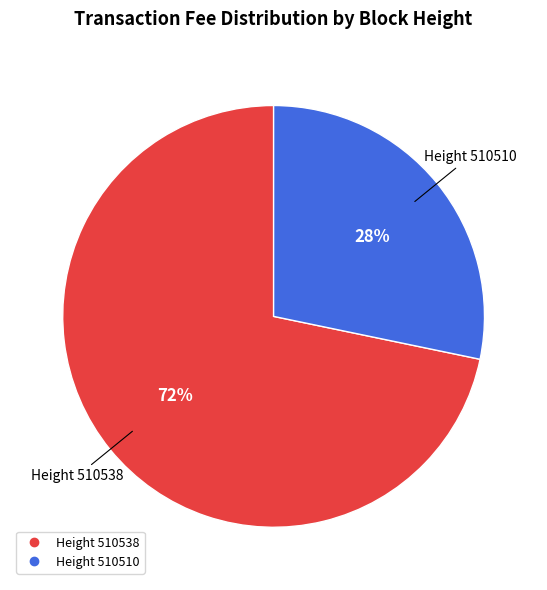

Does any single category account for the majority?

Yes